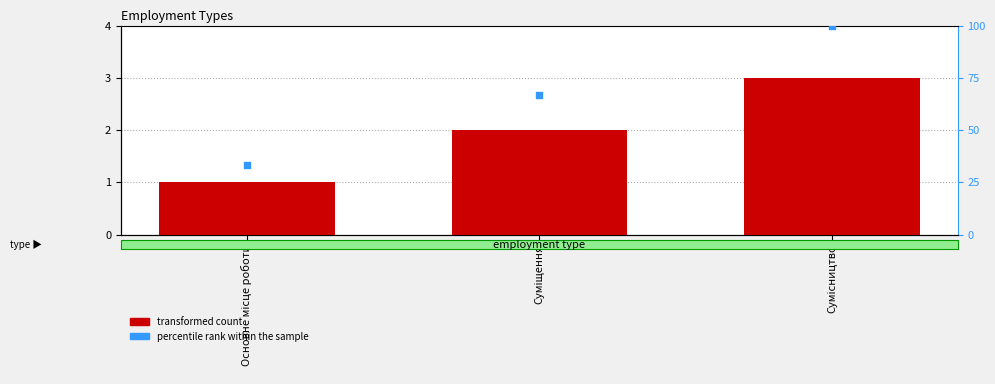

At which category is the sum across all series the highest?

Сумісництво